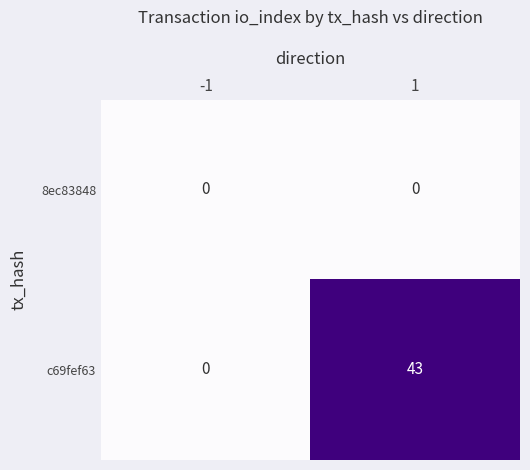

Which series has the largest total across all categories?

c69fef63